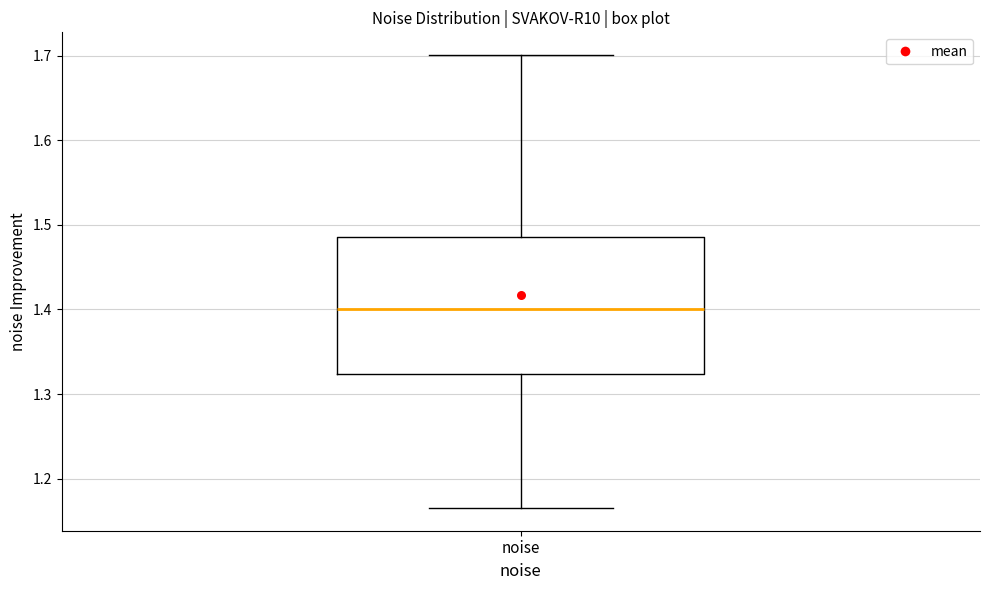

Read this box plot against the y-axis: the position of the median line, the range covered by the box, and the ends of both whiskers. The values are not printed on the chart, so give them approximately, as read against the axis.

median 1.40, box 1.32 to 1.49, whiskers 1.17 to 1.70